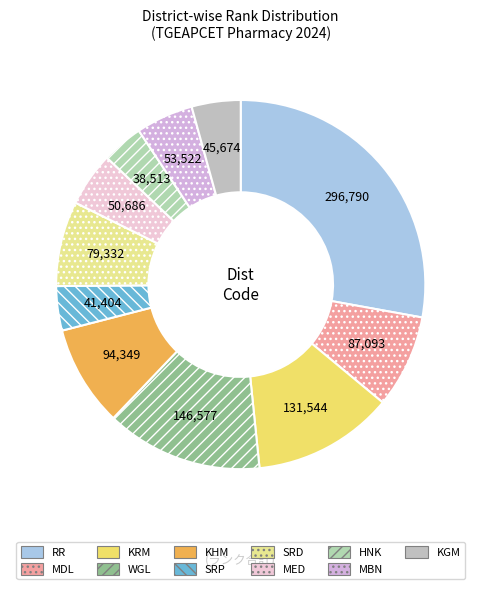

To the nearest percent, what percentage of the pie is KGM?

4%